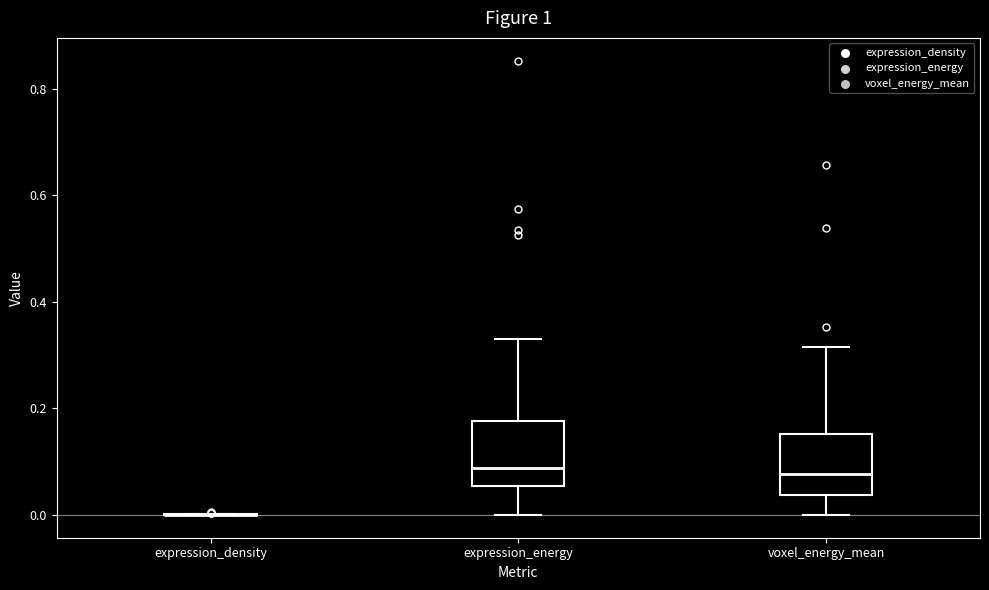

Reading left to right, transcribe this box plot: for each box, give where its median line is, the range the box spans, and where its two whiskers end, as read against the y-axis. The values are not printed on the chart, so give them approximately, as read against the axis.

expression_density: box collapsed to a line at 0.00, whiskers 0.00 to 0.00
expression_energy: median 0.08, box 0.06 to 0.18, whiskers 0.00 to 0.32
voxel_energy_mean: median 0.08, box 0.04 to 0.16, whiskers 0.00 to 0.32